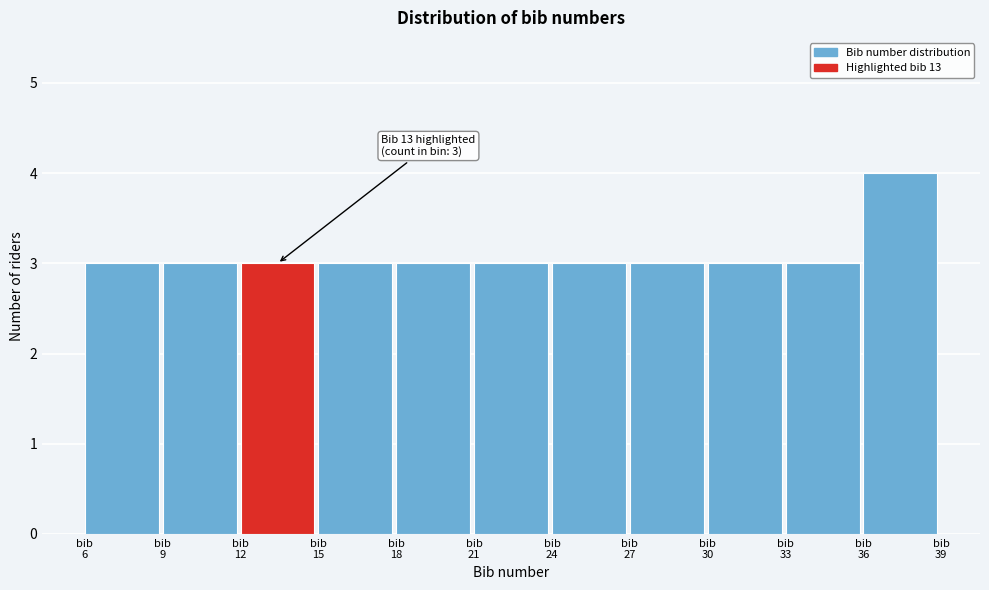

Which range on the x-axis has the tallest bar?

36 to 39